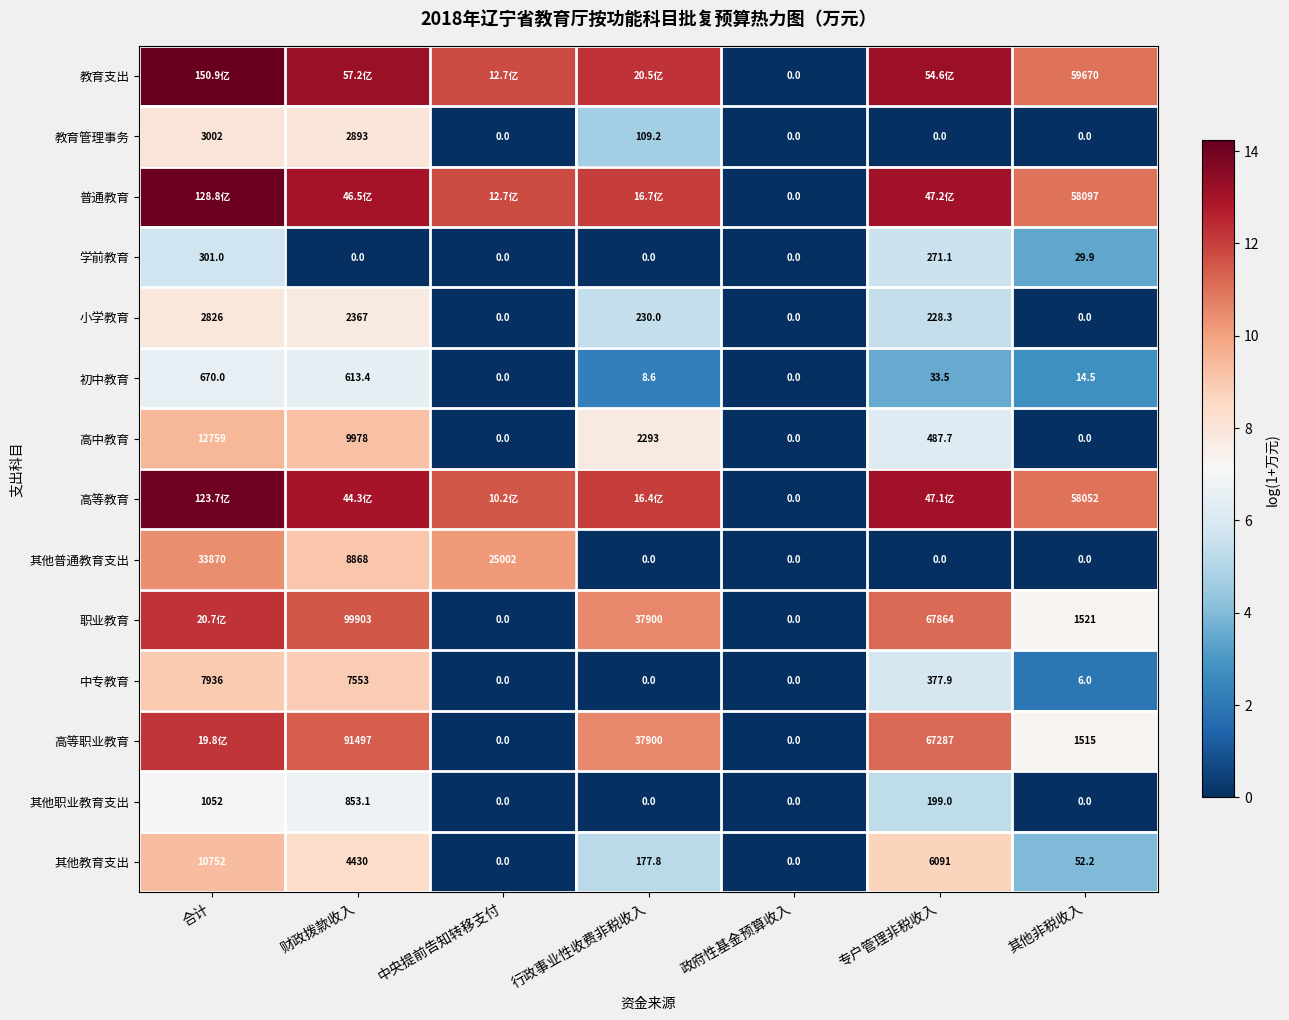

How many data points does each series have?

7